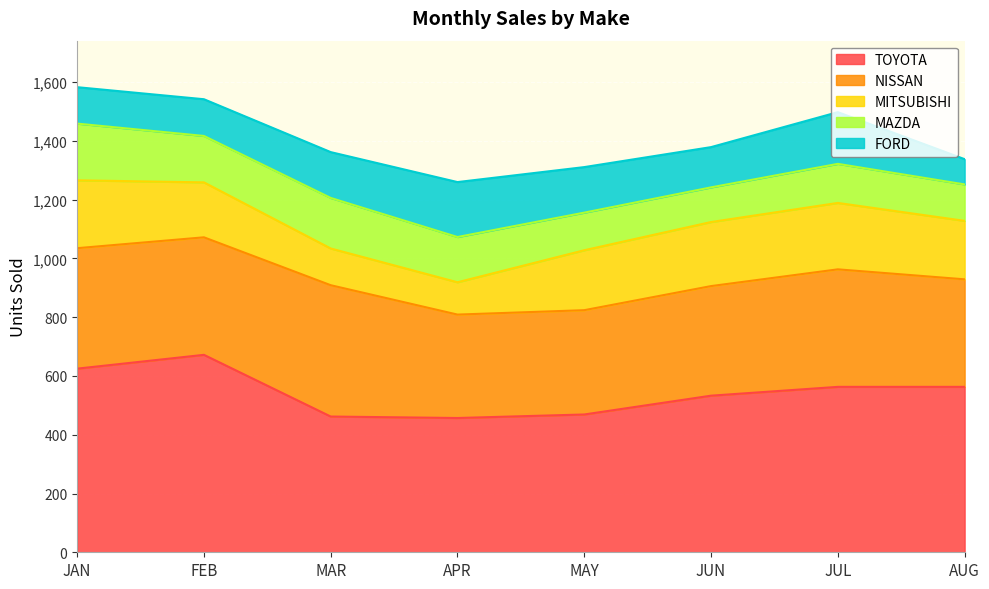

What is the difference between the maximum and minimum values in the MAZDA series?

75